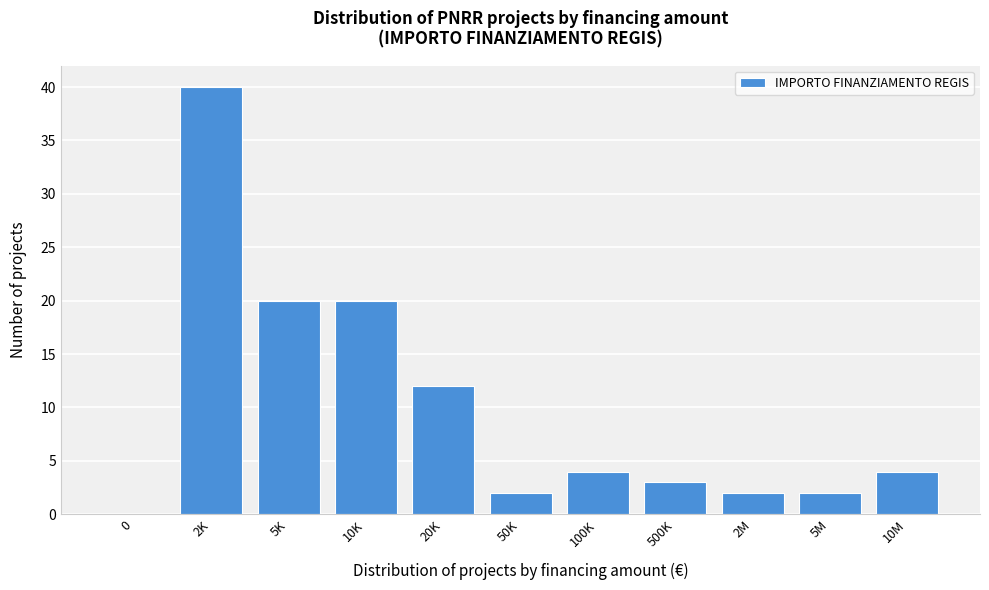

Reading left to right, transcribe all the data shown in this chart.

0=0	2K=40	5K=20	10K=20	20K=12	50K=2	100K=4	500K=3	2M=2	5M=2	10M=4